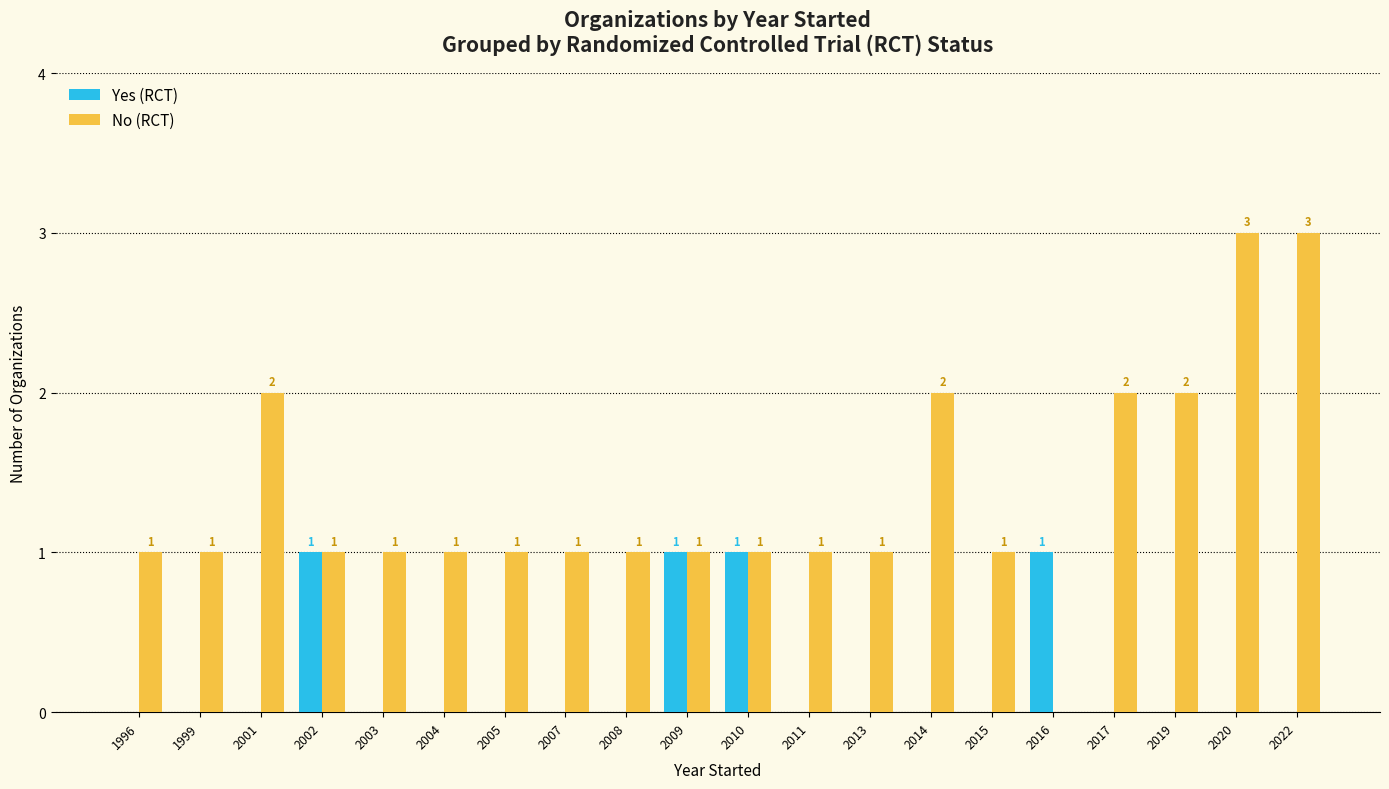

Is the value of No (RCT) at 2001 greater than the value of Yes (RCT) at 2005?

Yes